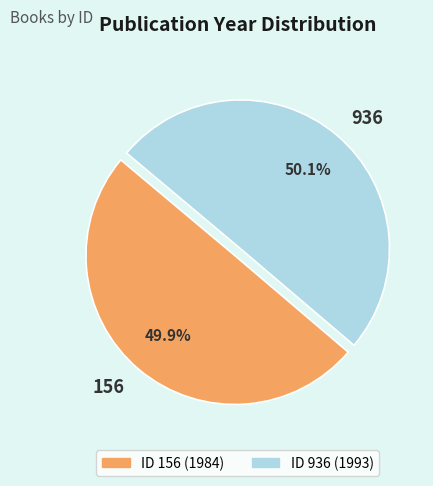

How many slices are in this pie chart?

2